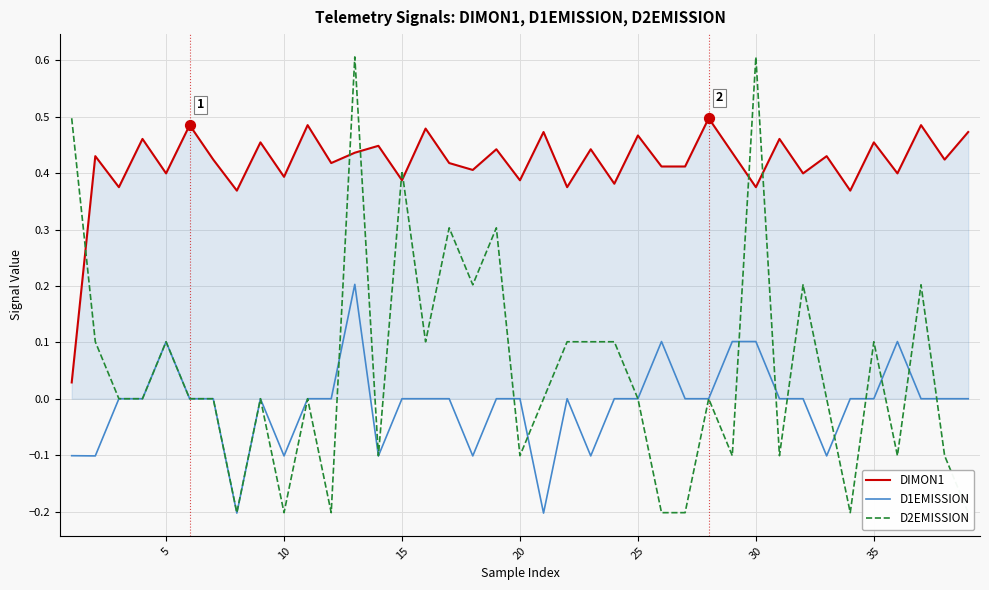

The D1EMISSION series shows 0.2 at 5. True or false?

False